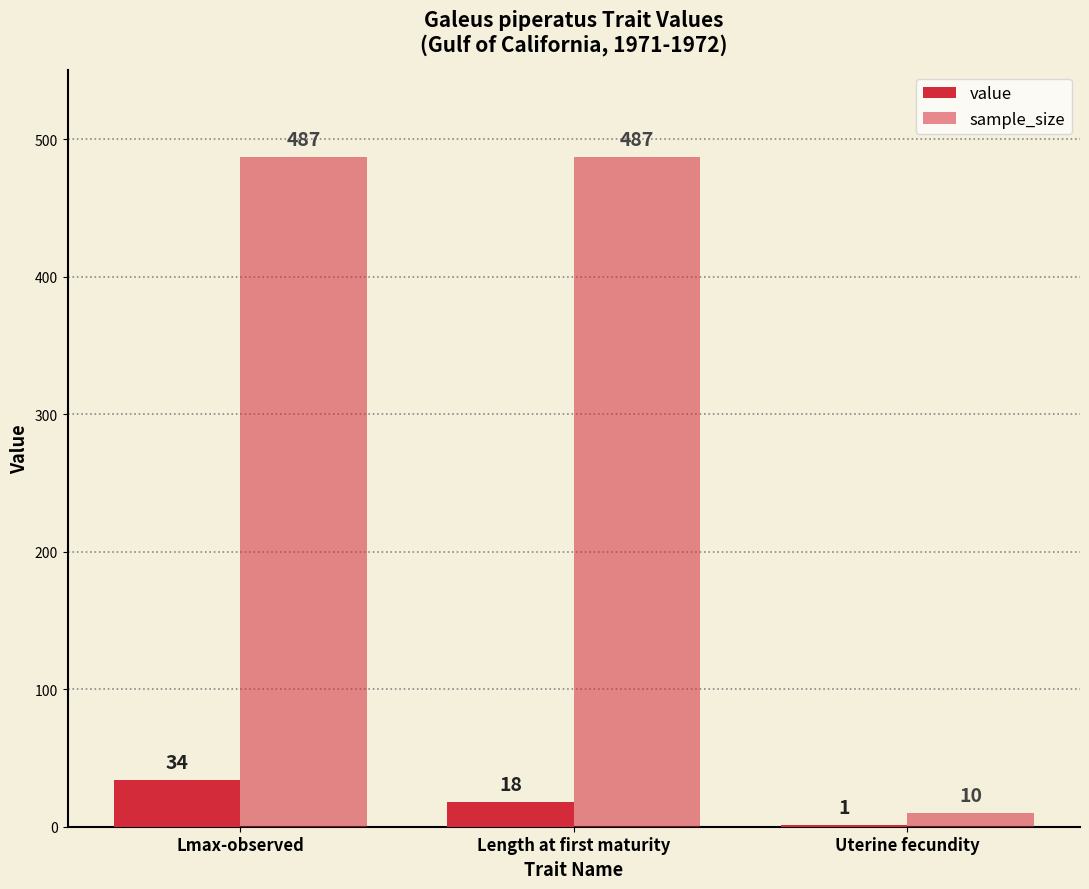

How many groups of bars are there?

3